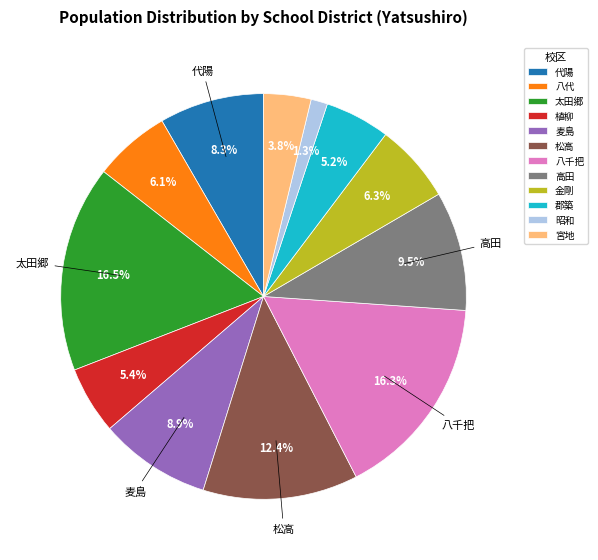

Is there a majority slice in this chart?

No